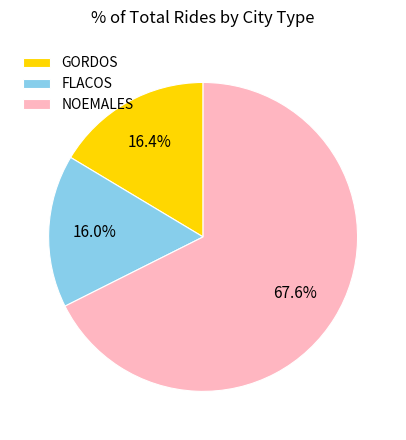

Count the number of slices in the pie.

3